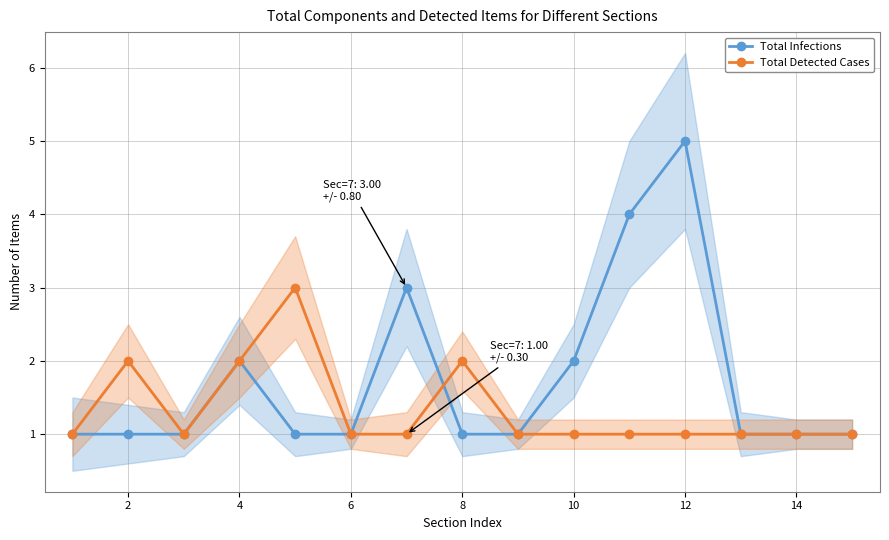

True or false: Total Infections has a value of 2 at 6.

False